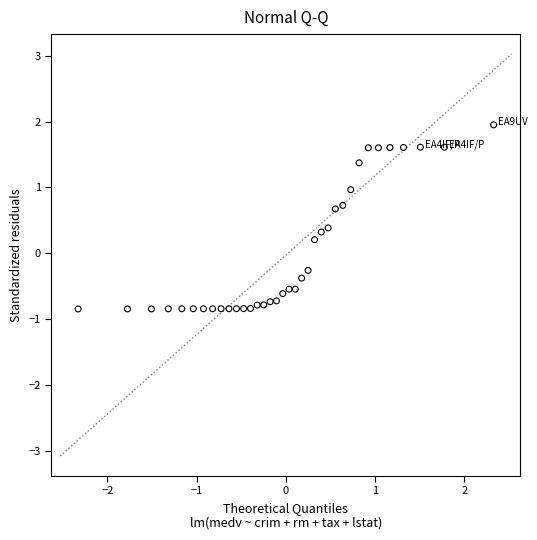

What is the range of X values (max minus min)?

4.7